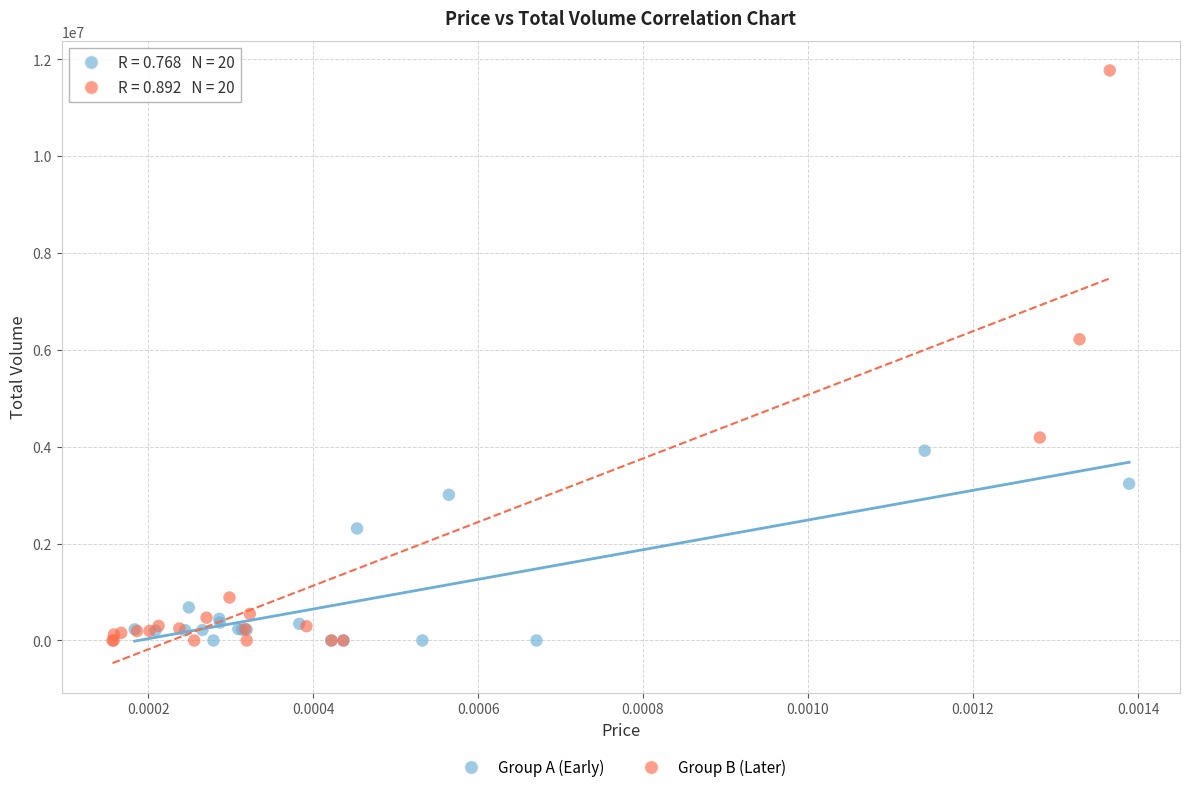

What are all the series names shown in the legend?

Group A (Early), Group B (Later)